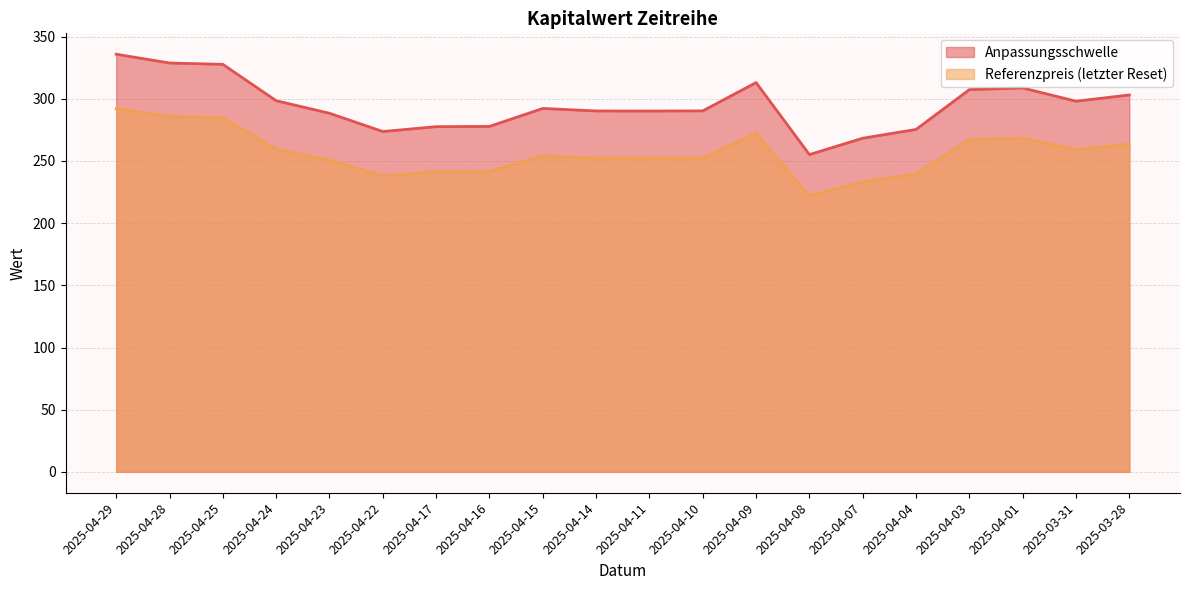

True or false: Anpassungsschwelle has more than 2 interior local peaks.

True